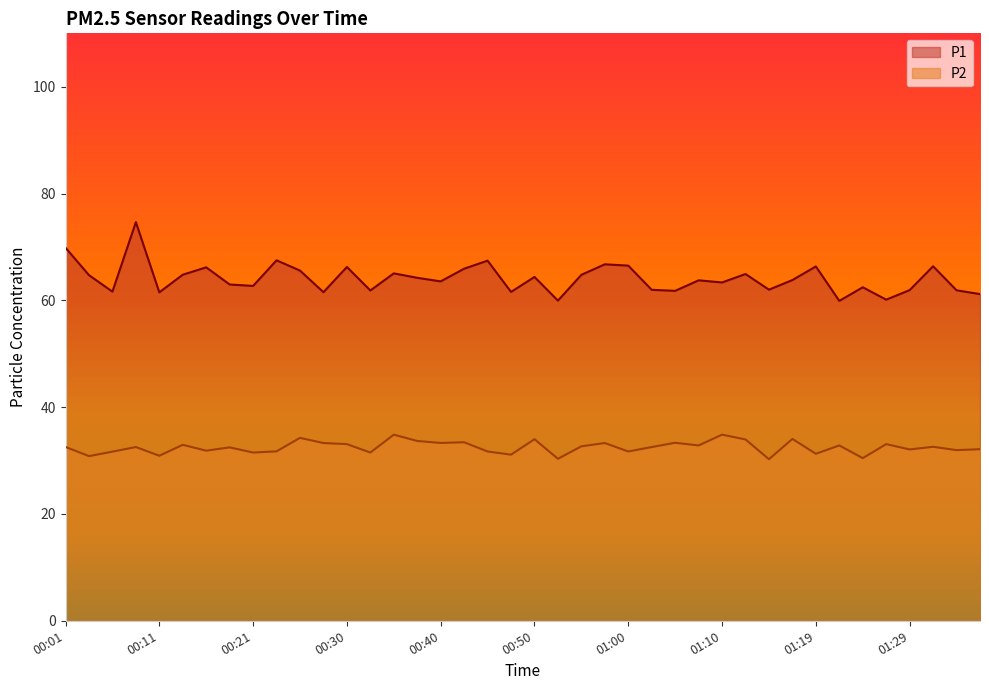

At 00:23, list the series in order from largest to smallest.

P1, P2